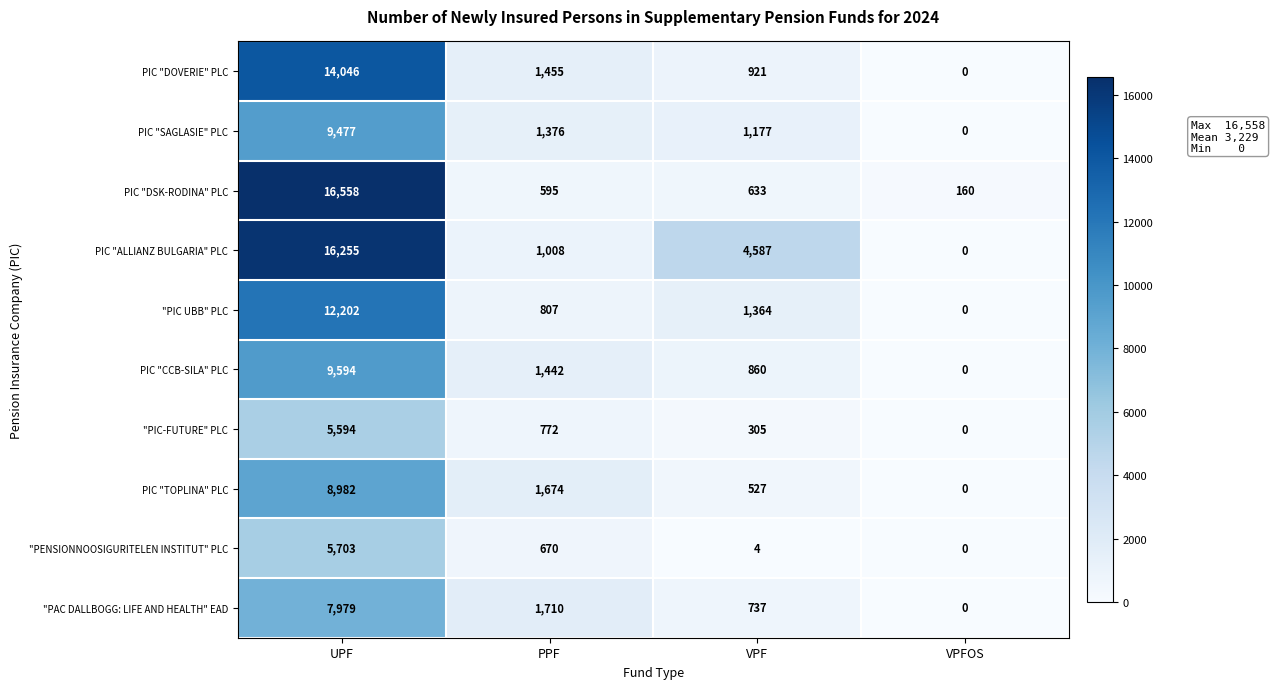

What is the total value across all series at VPF?

11115